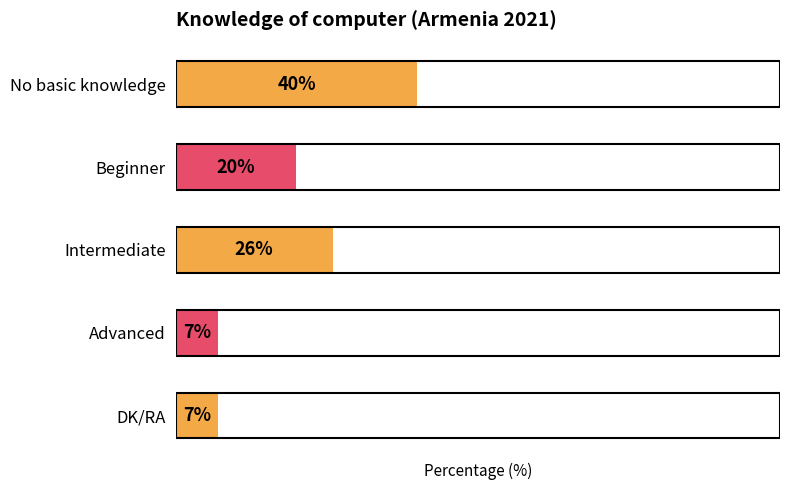

What is the label of the 5th bar from the top?

DK/RA